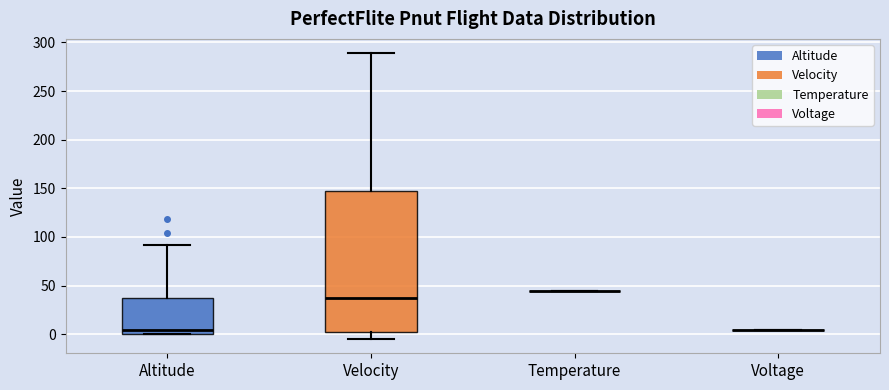

Reading left to right, read every box against the y-axis: the position of its median line, the range the box covers, and the ends of its whiskers. The values are not printed on the chart, so give them approximately, as read against the axis.

Altitude: median 5, box 0 to 40, whiskers 0 to 90
Velocity: median 40, box 5 to 145, whiskers -5 to 290
Temperature: box collapsed to a line at 45, whiskers 45 to 45
Voltage: box collapsed to a line at 5, whiskers 5 to 5